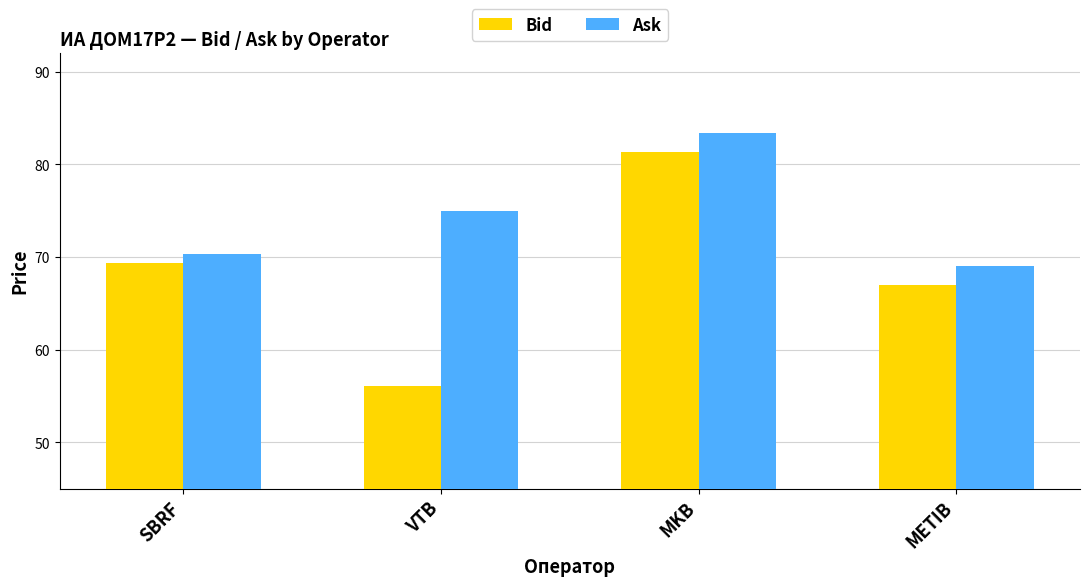

What is the difference between the highest and lowest values at SBRF?

1.0